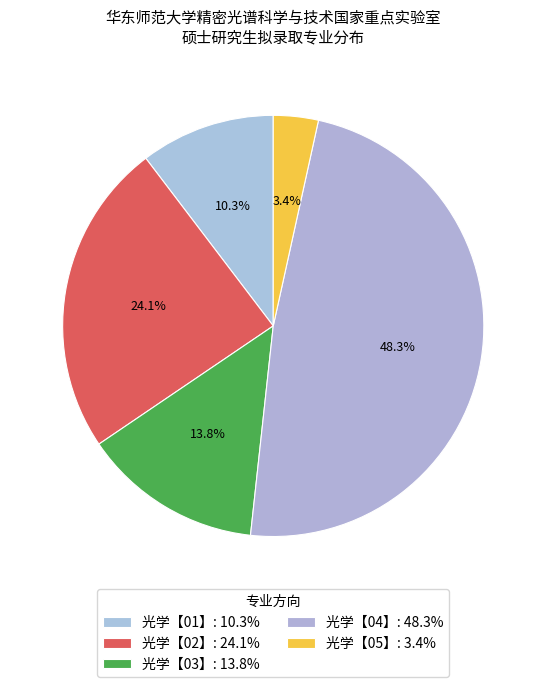

To the nearest percent, what is the difference between the largest and smallest slice percentages?

45%